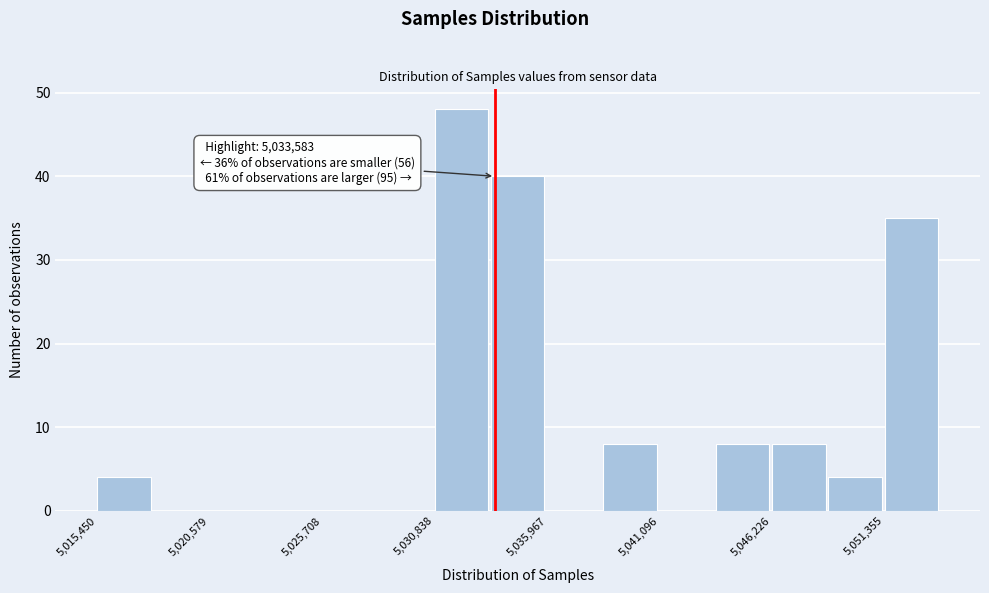

Around what value on the x-axis is the tallest bar? Give the approximate position of its centre, as read against the axis.

5032000